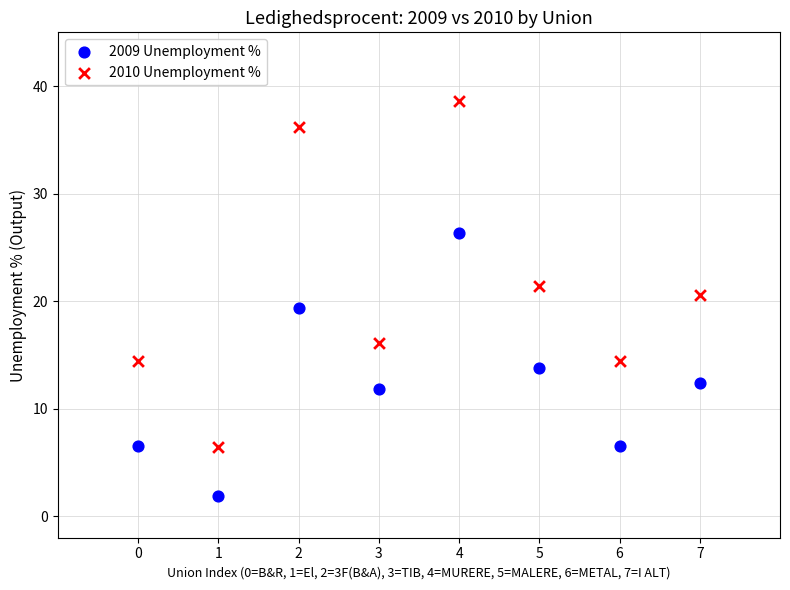

Which series contains the highest Y value?

2010 Unemployment %